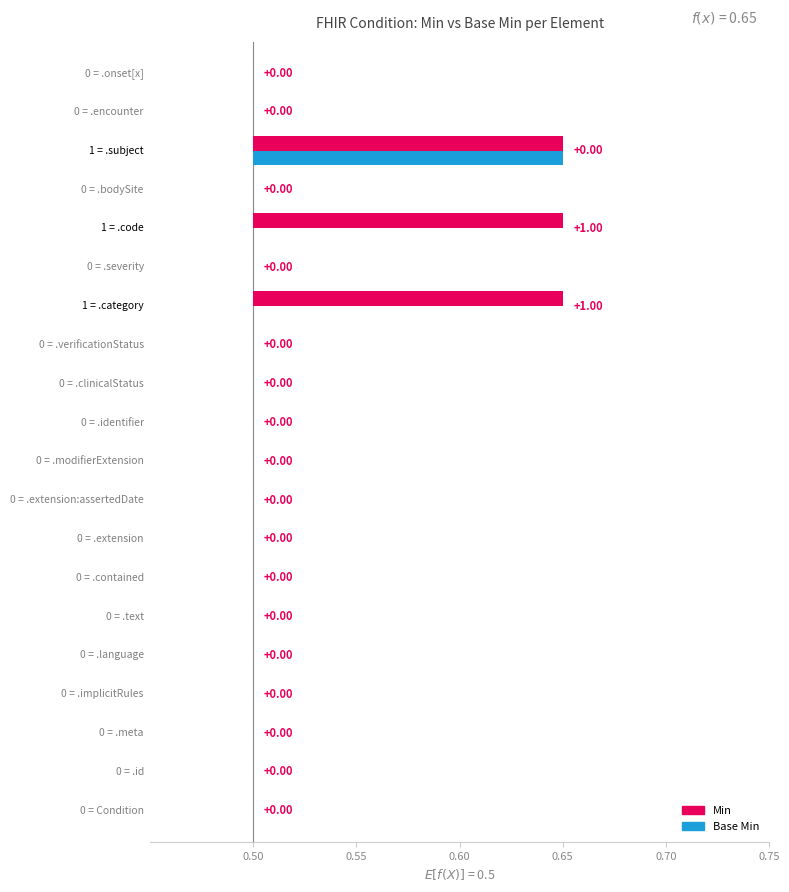

Between Condition.modifierExtension and Condition.id, which is larger?

Condition.modifierExtension